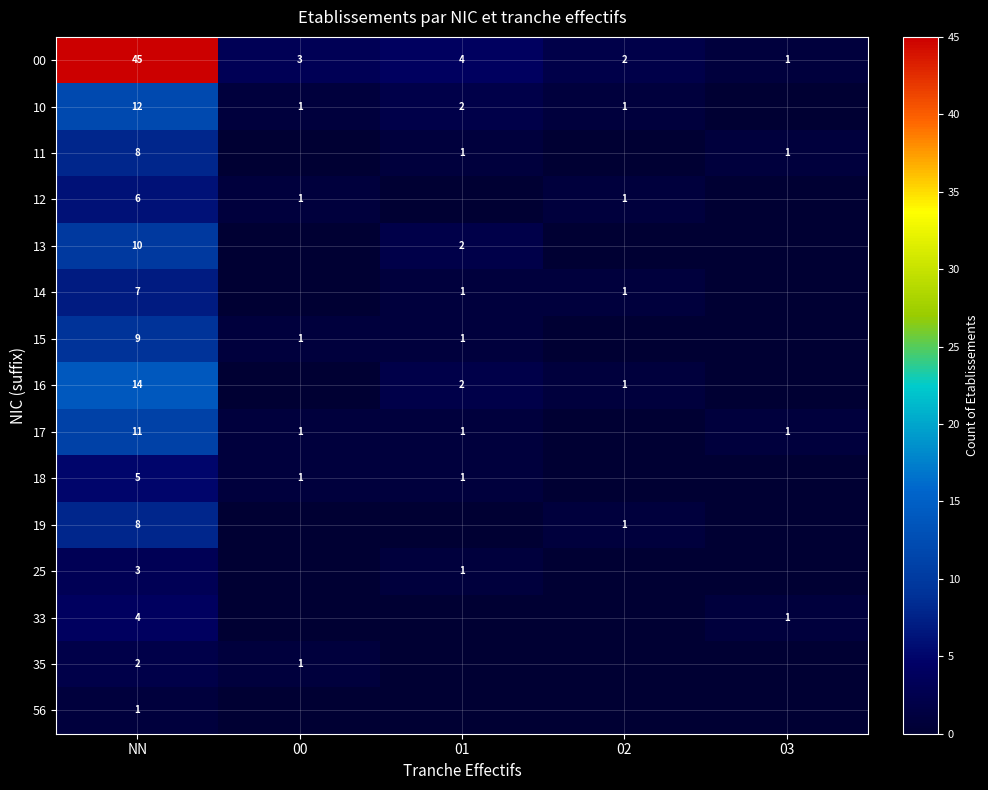

What is the spread (max minus min) of values at NN?

44